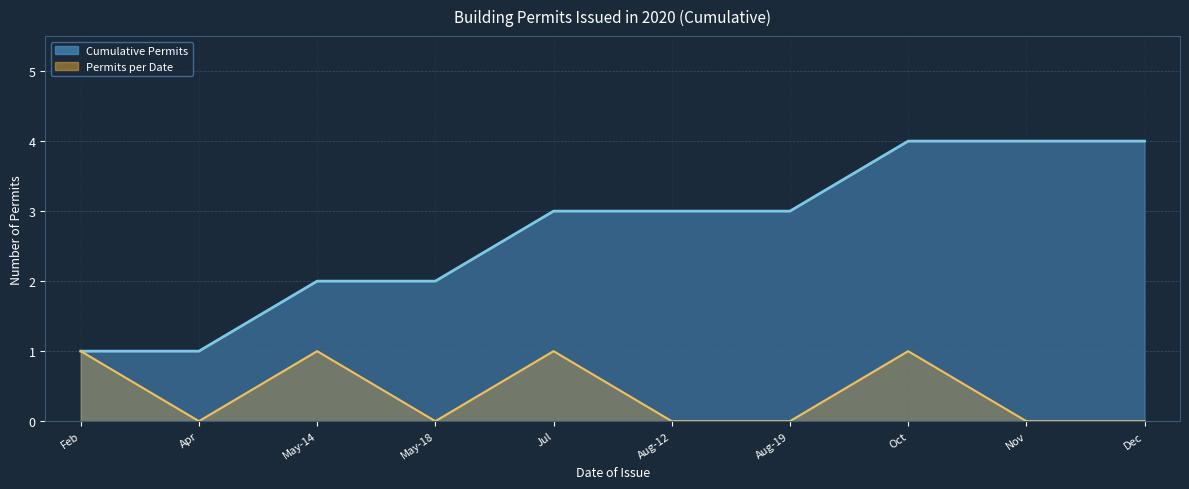

The value of Permits per Date (line) at Aug-19 is 0. True or false?

True